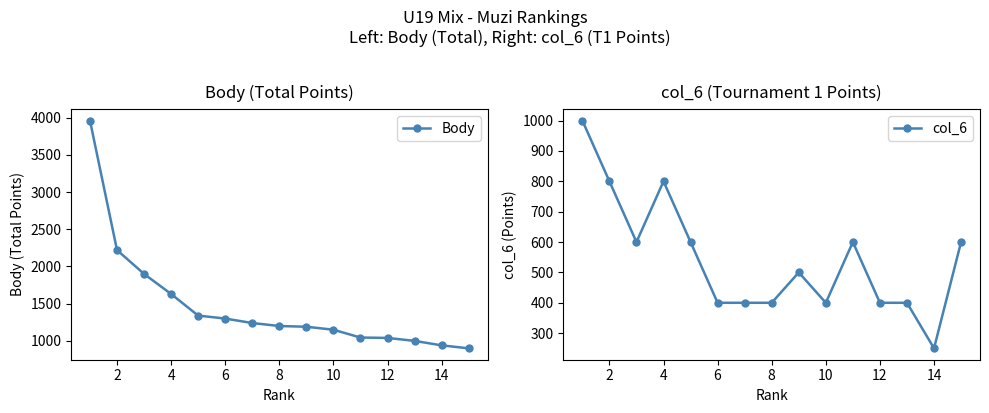

How many lines are shown in the chart?

2